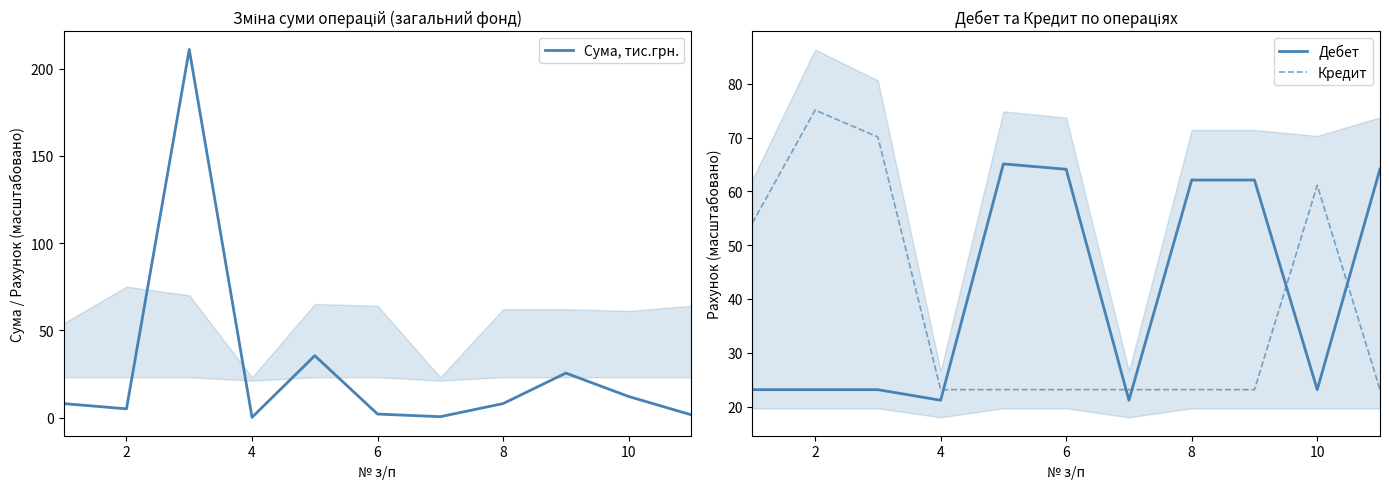

Reading left to right, transcribe all the data shown in this chart.

Сума, тис.грн.: 8.0	5.0	211.0	0.1	35.5	2.0	0.5	8.0	25.5	12.1	1.6
Дебет: 23.1	23.1	23.1	21.2	65.1	64.1	21.2	62.1	62.1	23.1	64.2
Кредит: 54.1	75.1	70.1	23.1	23.1	23.1	23.1	23.1	23.1	61.1	23.1